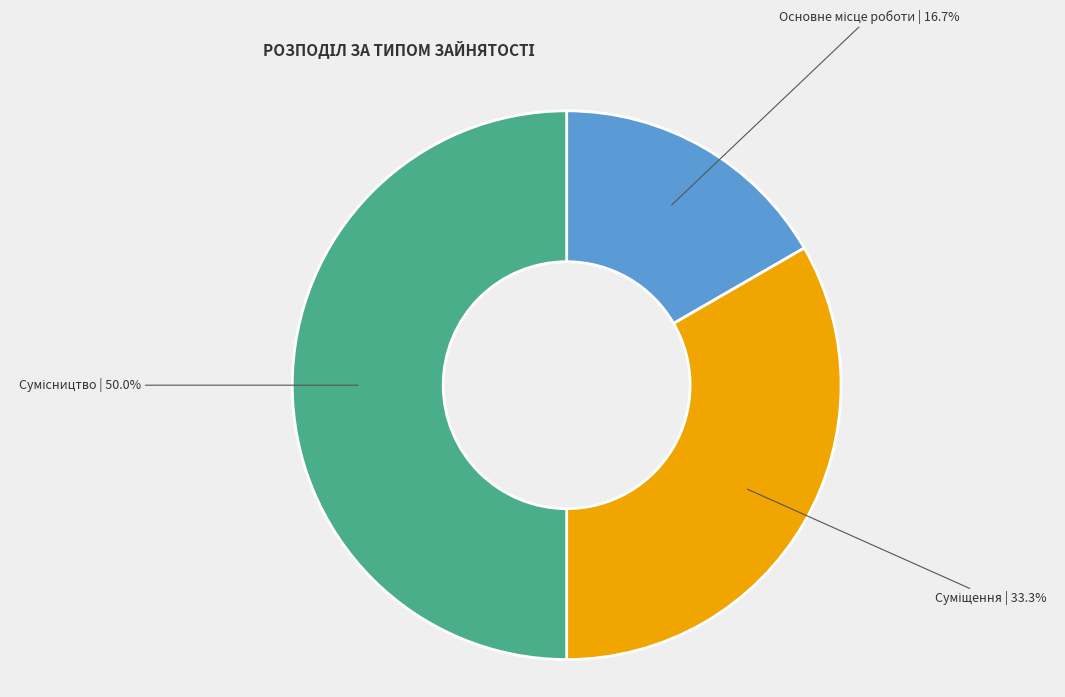

Does any single category account for the majority?

No